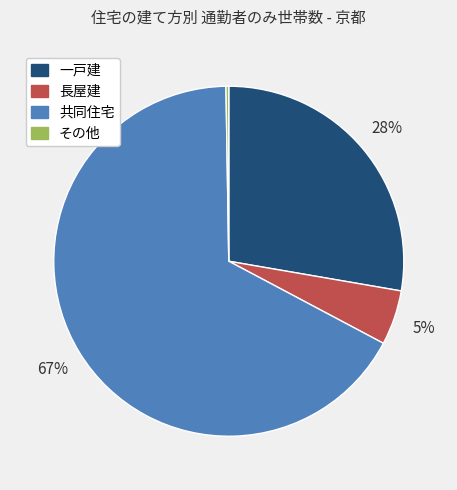

To the nearest percent, what is the difference between the largest and smallest slice percentages?

67%